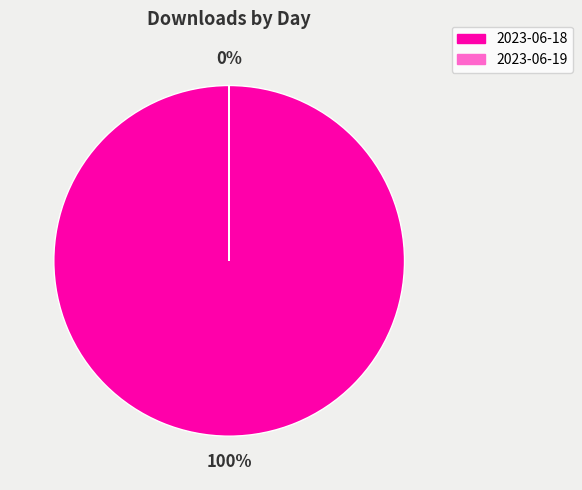

Rank the categories by value from lowest to highest.

2023-06-19, 2023-06-18